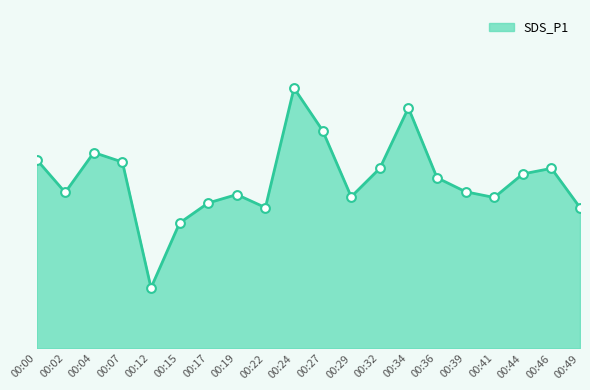

Which has a higher value, 00:49 or 00:15?

00:49